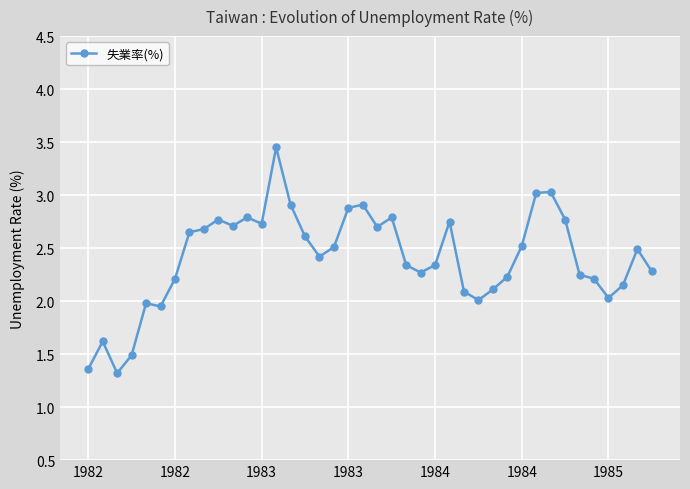

Count the number of categories in the chart.

40